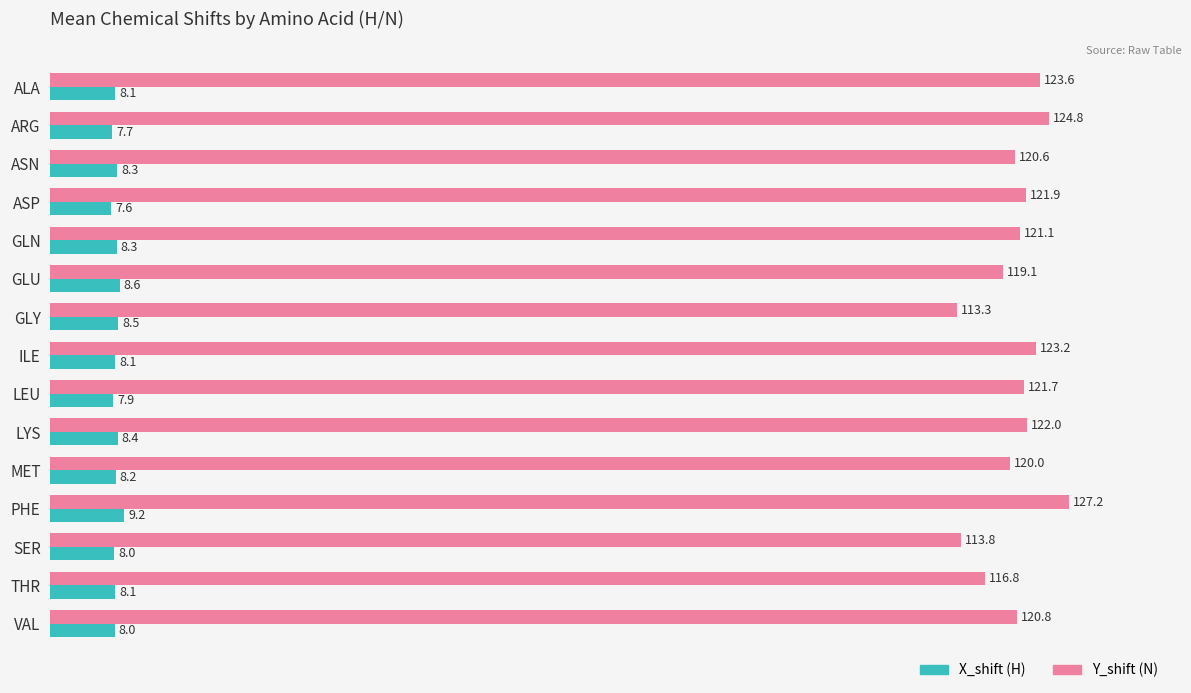

What is the total value across all series at GLN?

129.4